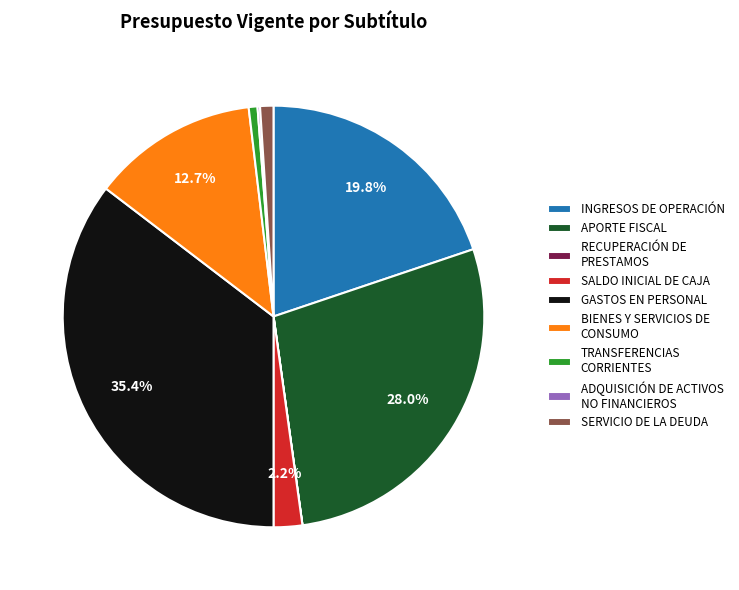

Does INGRESOS DE OPERACIÓN represent more than half of the total?

No